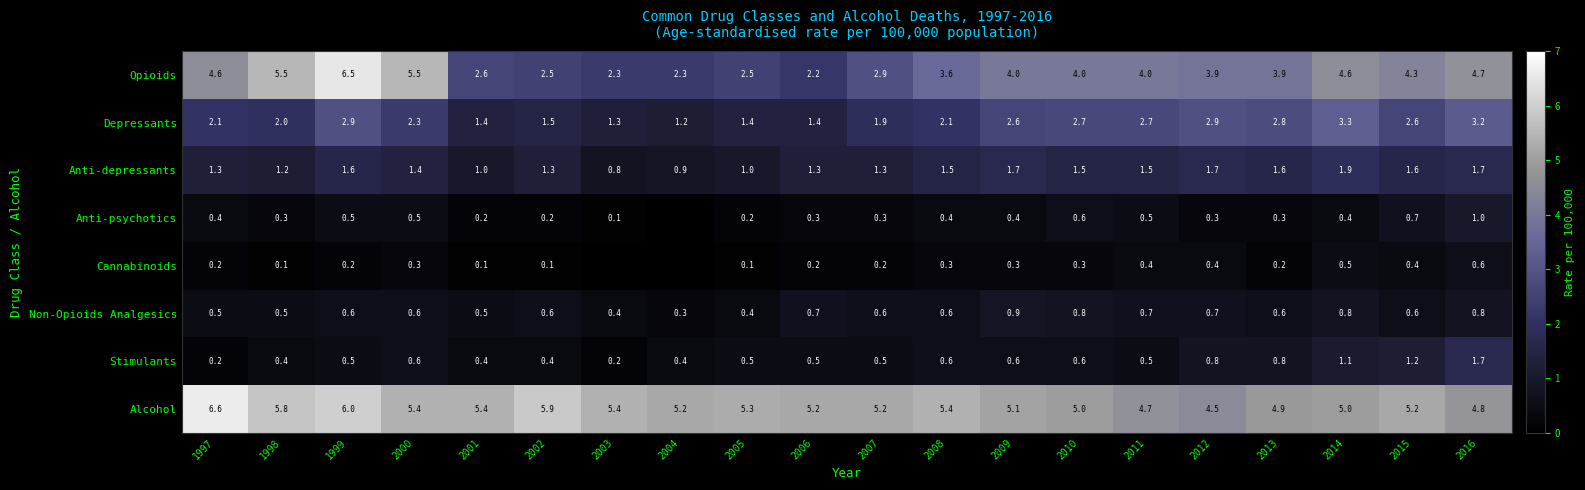

What is the sum of all Alcohol values?

106.0